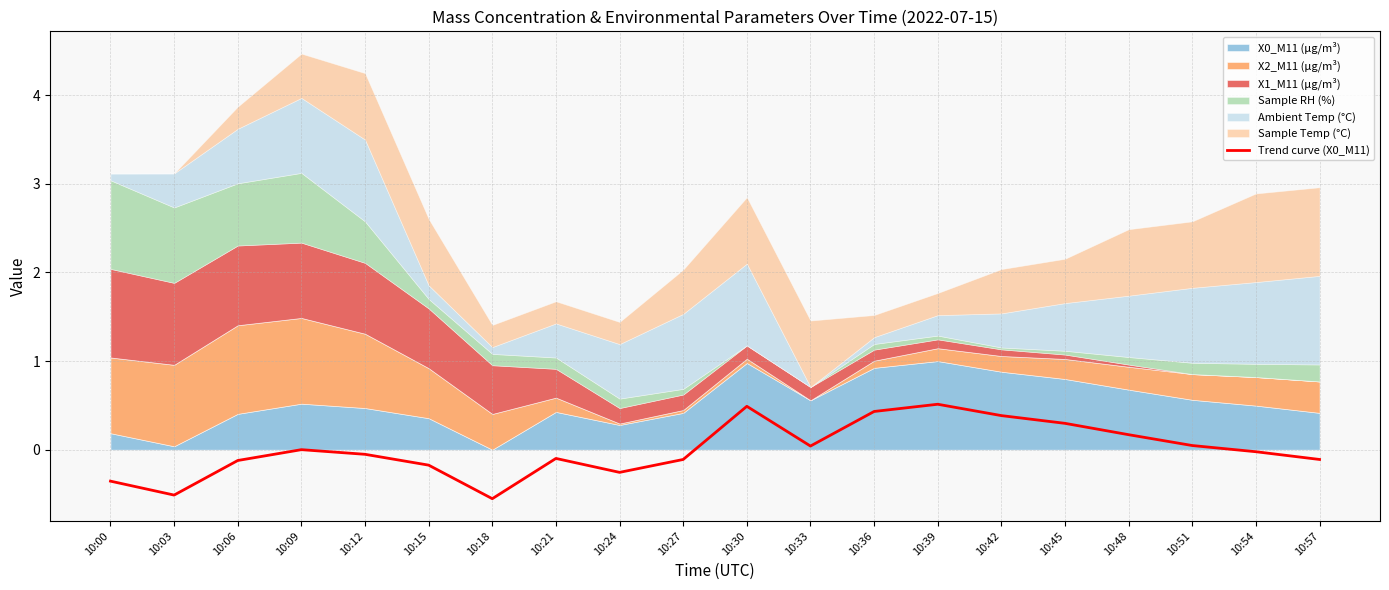

Where is the first local maximum?

10:09